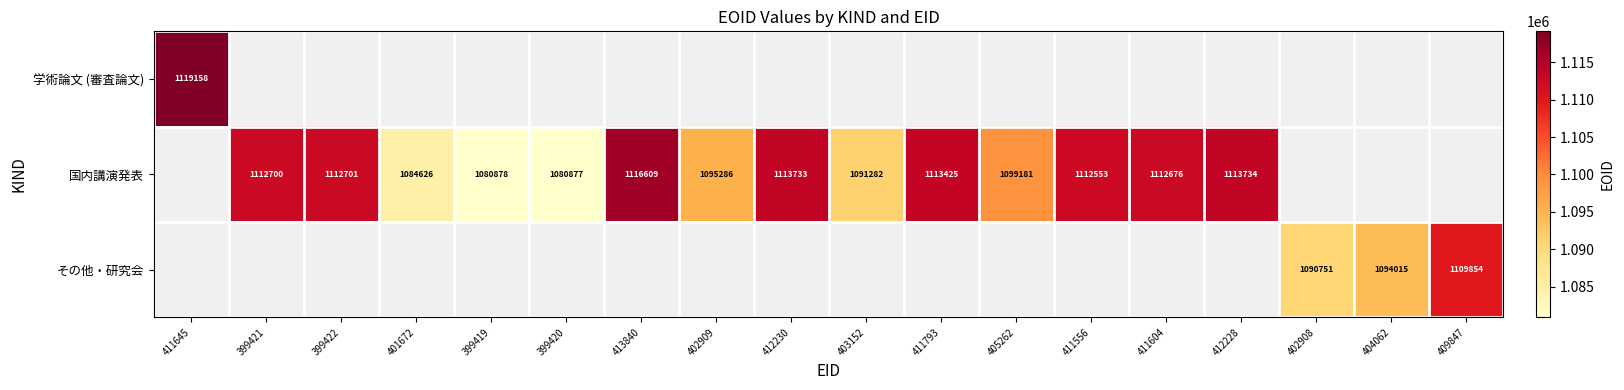

The value of 国内講演発表 at 403152 is 1091282. True or false?

True